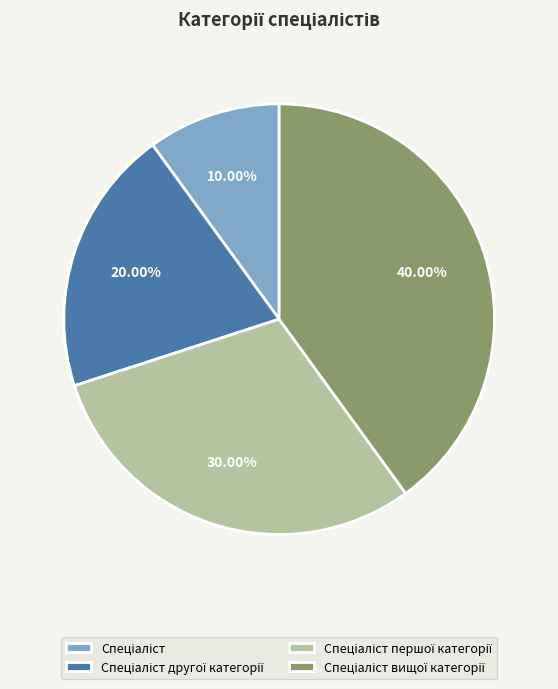

Is there any slice that represents more than half of the pie?

No